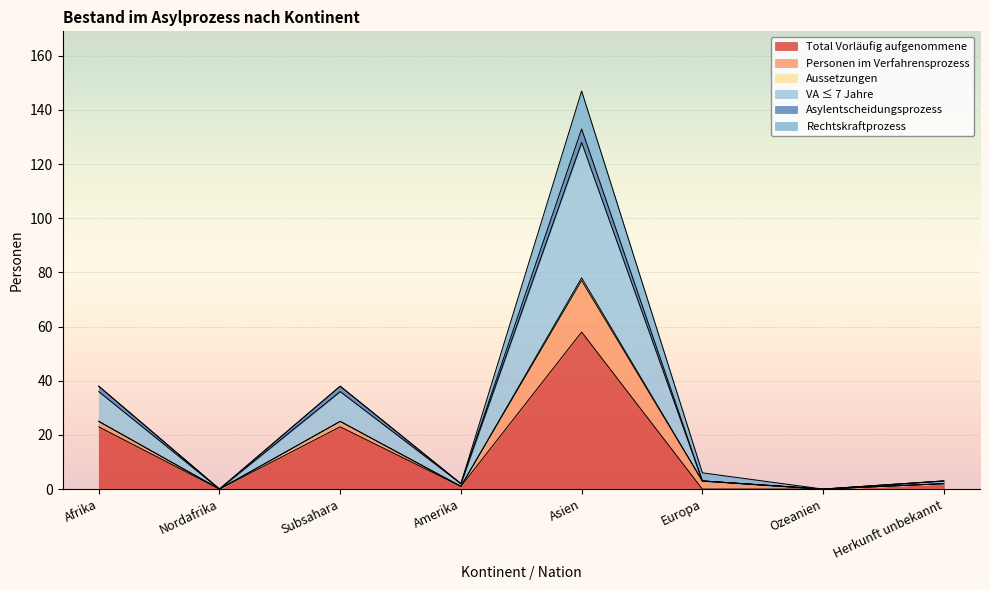

Which category has the highest value in the Total Vorläufig aufgenommene series?

Asien